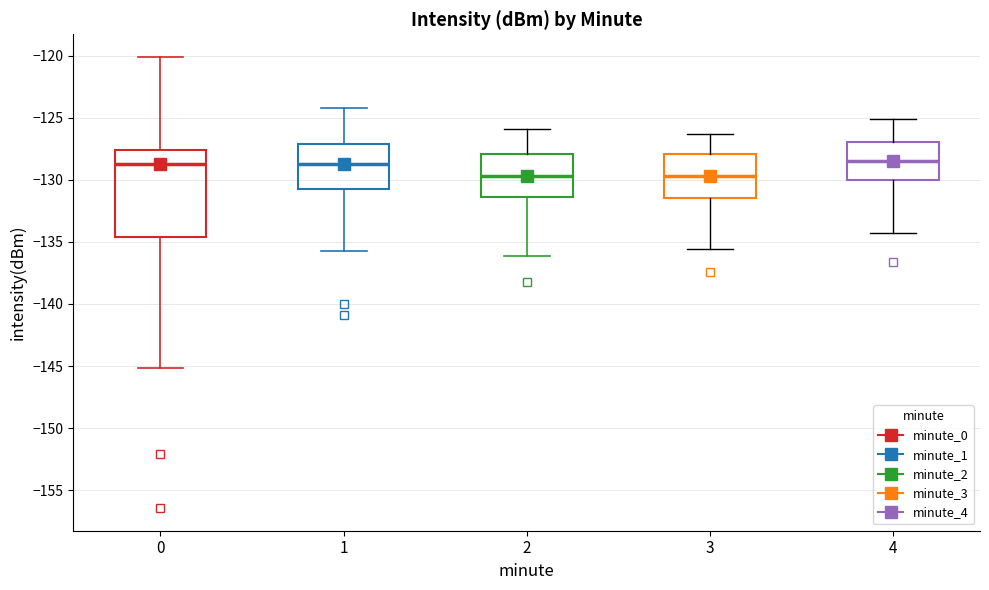

Comparing the boxes themselves (not the whiskers), which one is the tallest?

0